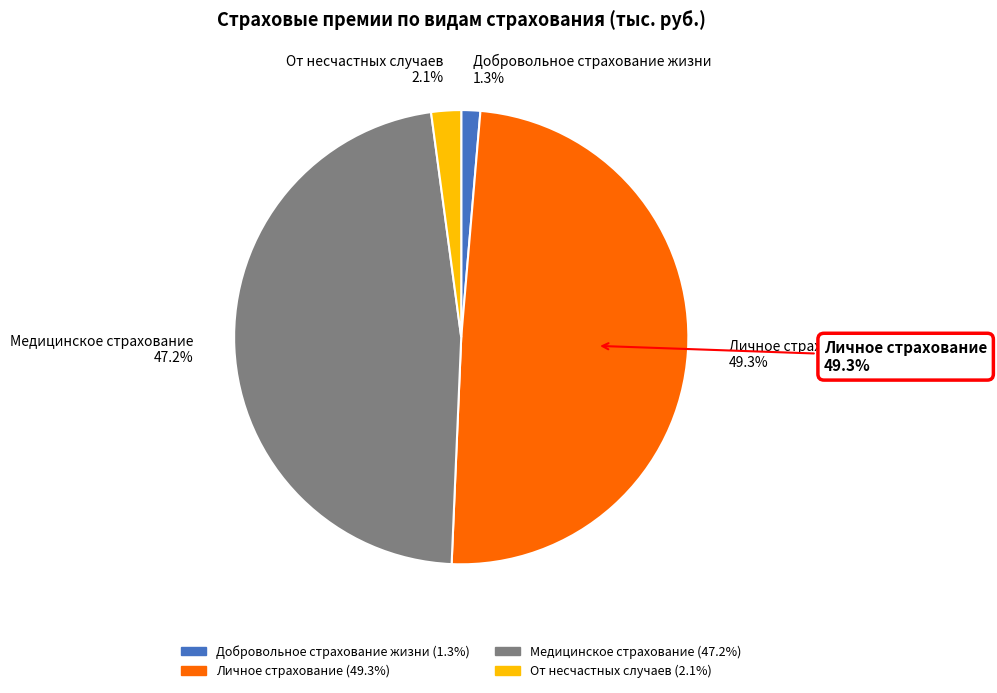

Does Медицинское страхование represent more than half of the total?

No